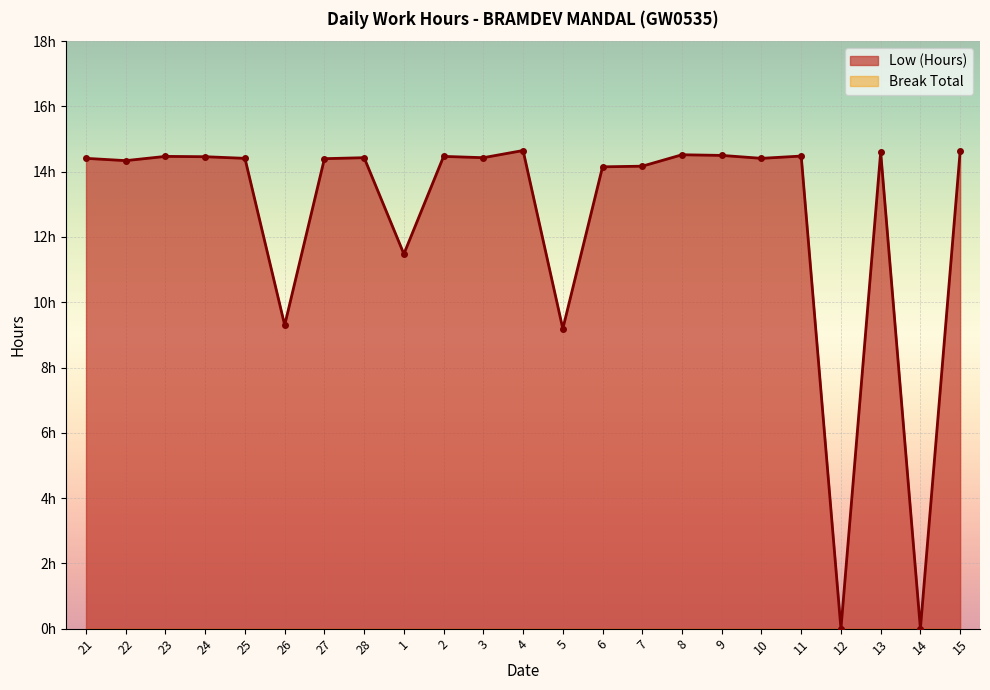

Approximately how many times larger is the value at 3 compared to 9?

1.0